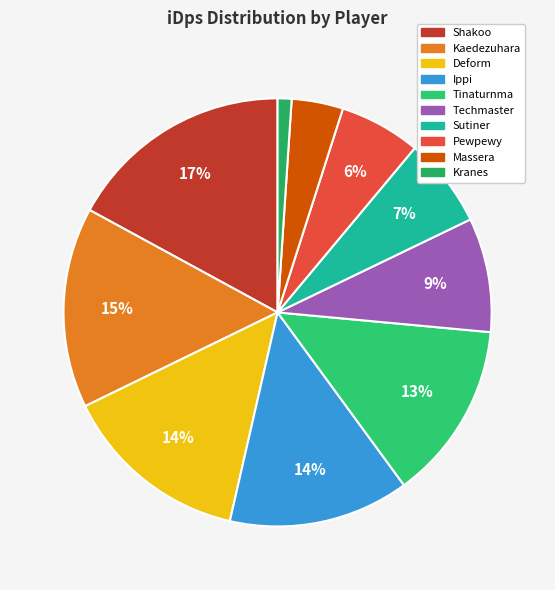

Does Ippi account for over 50% of the chart?

No